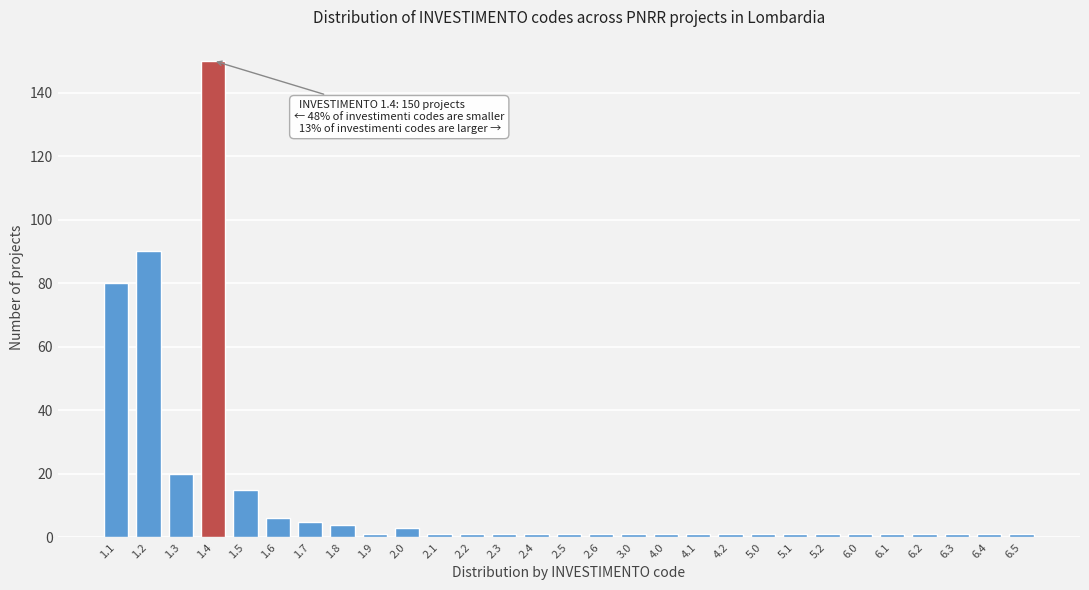

Reading right to left, transcribe all the data shown in this chart.

6.5=1	6.4=1	6.3=1	6.2=1	6.1=1	6.0=1	5.2=1	5.1=1	5.0=1	4.2=1	4.1=1	4.0=1	3.0=1	2.6=1	2.5=1	2.4=1	2.3=1	2.2=1	2.1=1	2.0=3	1.9=1	1.8=4	1.7=5	1.6=6	1.5=15	1.4=150	1.3=20	1.2=90	1.1=80